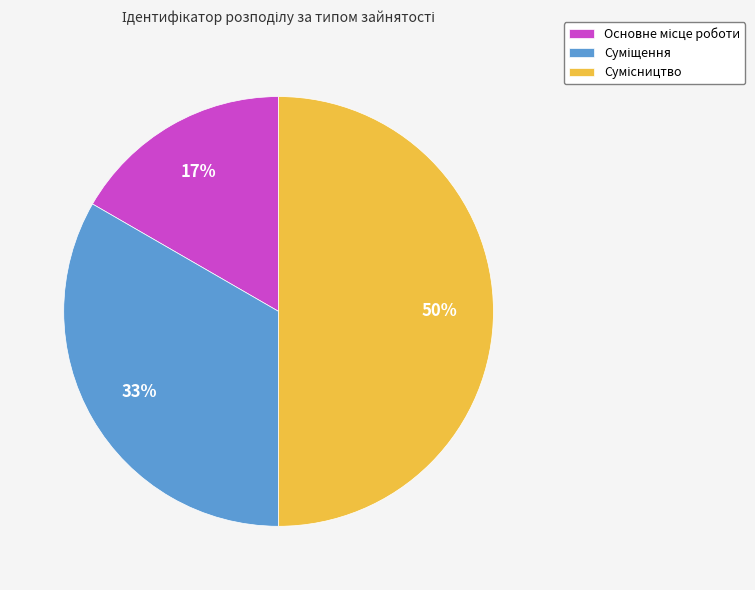

To the nearest percent, what is the difference between the largest and smallest slice percentages?

33%